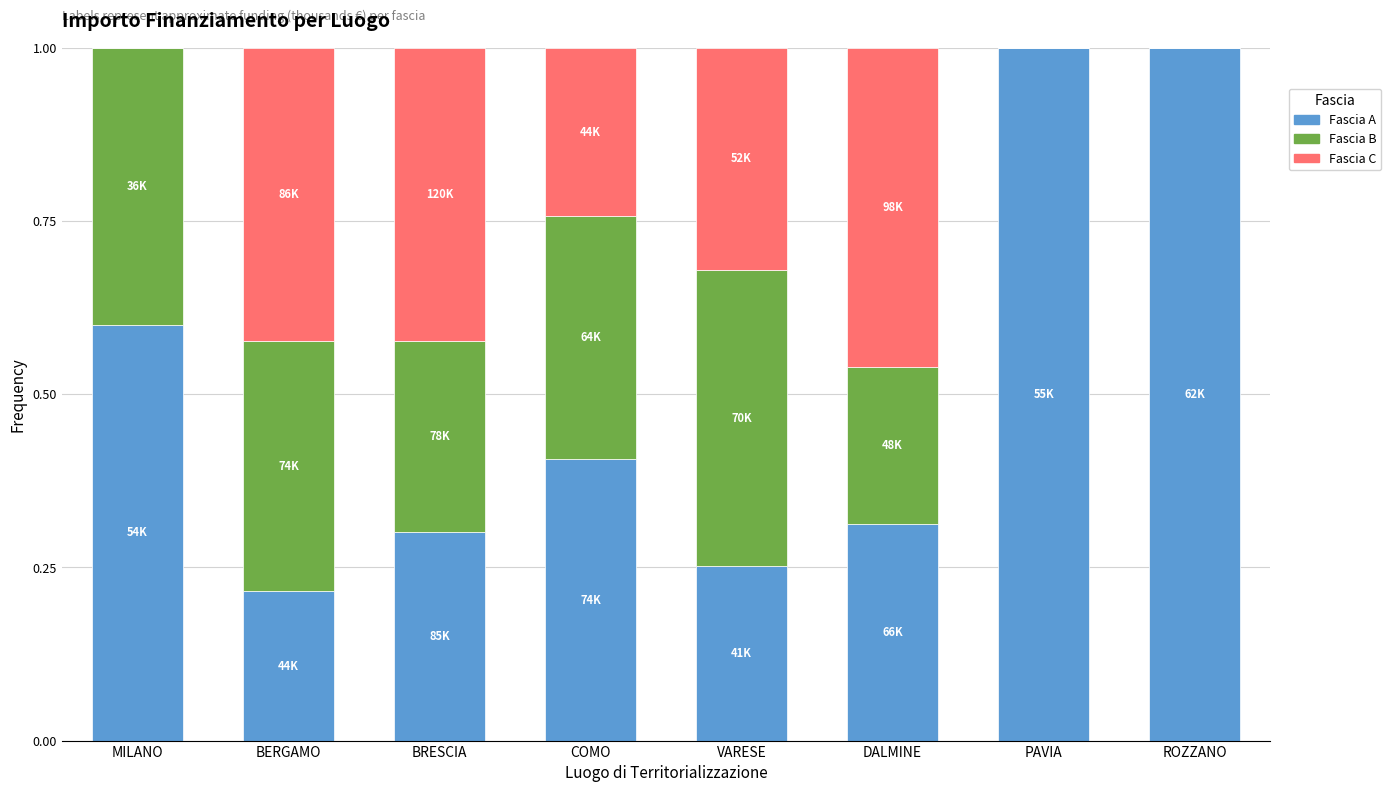

What is the total value across all series at MILANO?

1.0